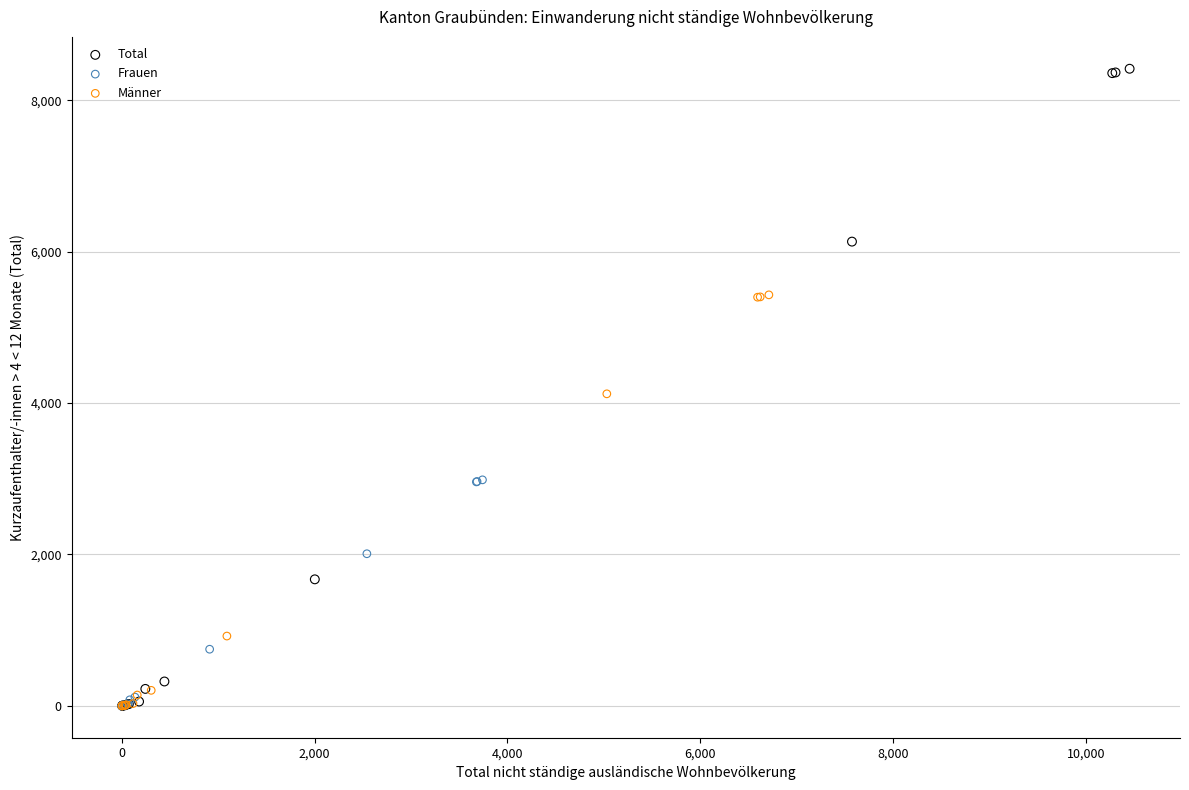

Which series reaches the maximum Y coordinate?

Total